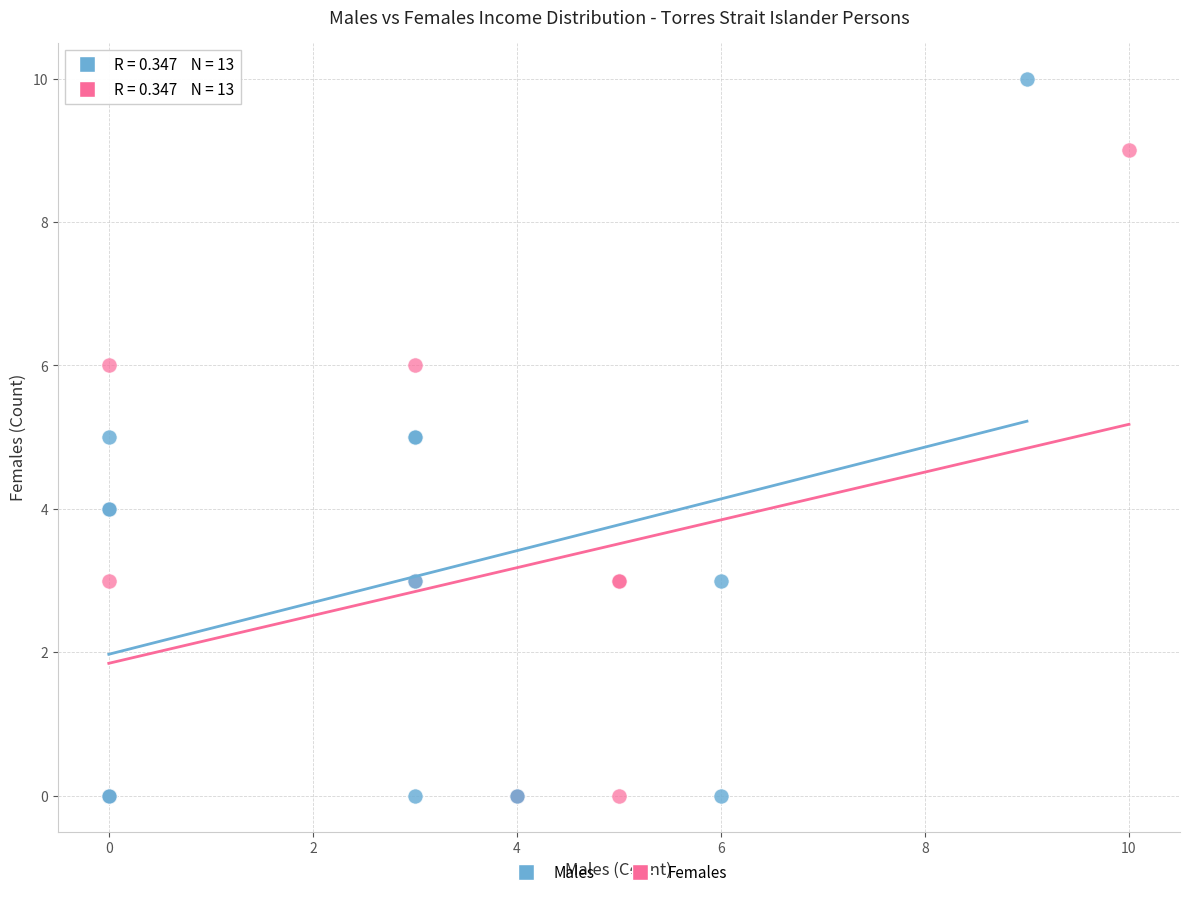

Which series has the widest spread of Y values?

Males